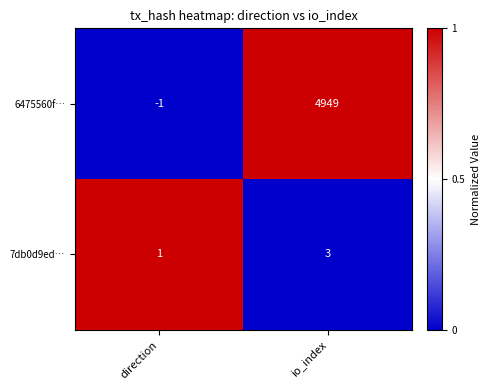

At how many categories does at least one series exceed 0?

2